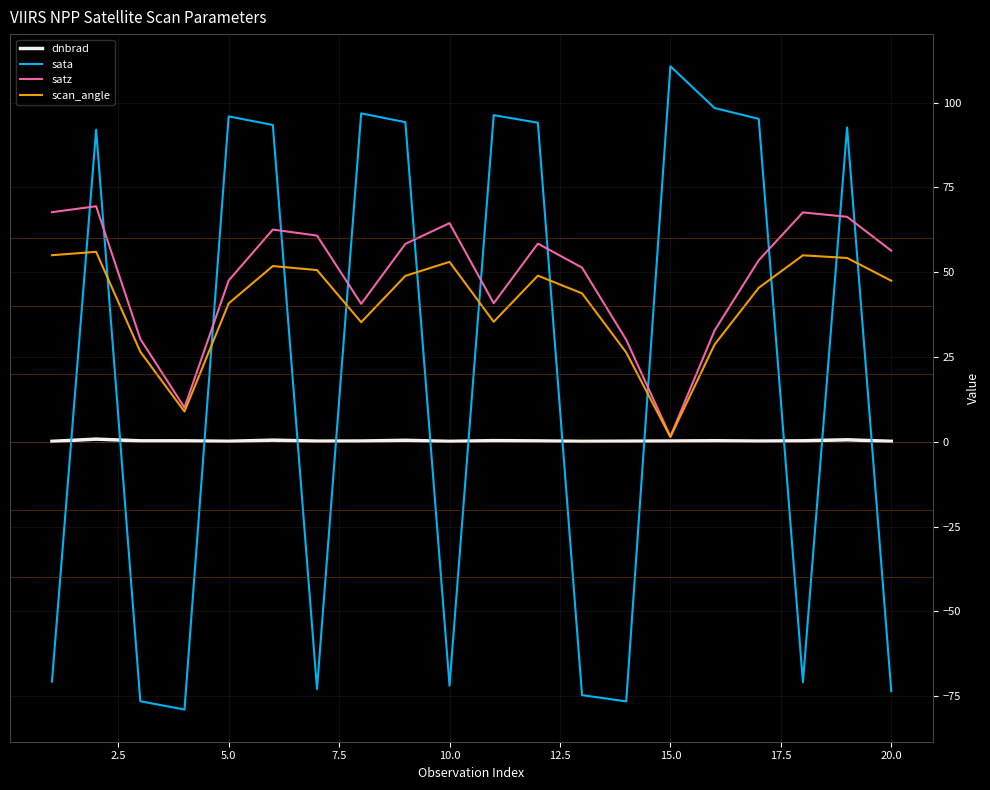

True or false: scan_angle and sata cross at least once.

True